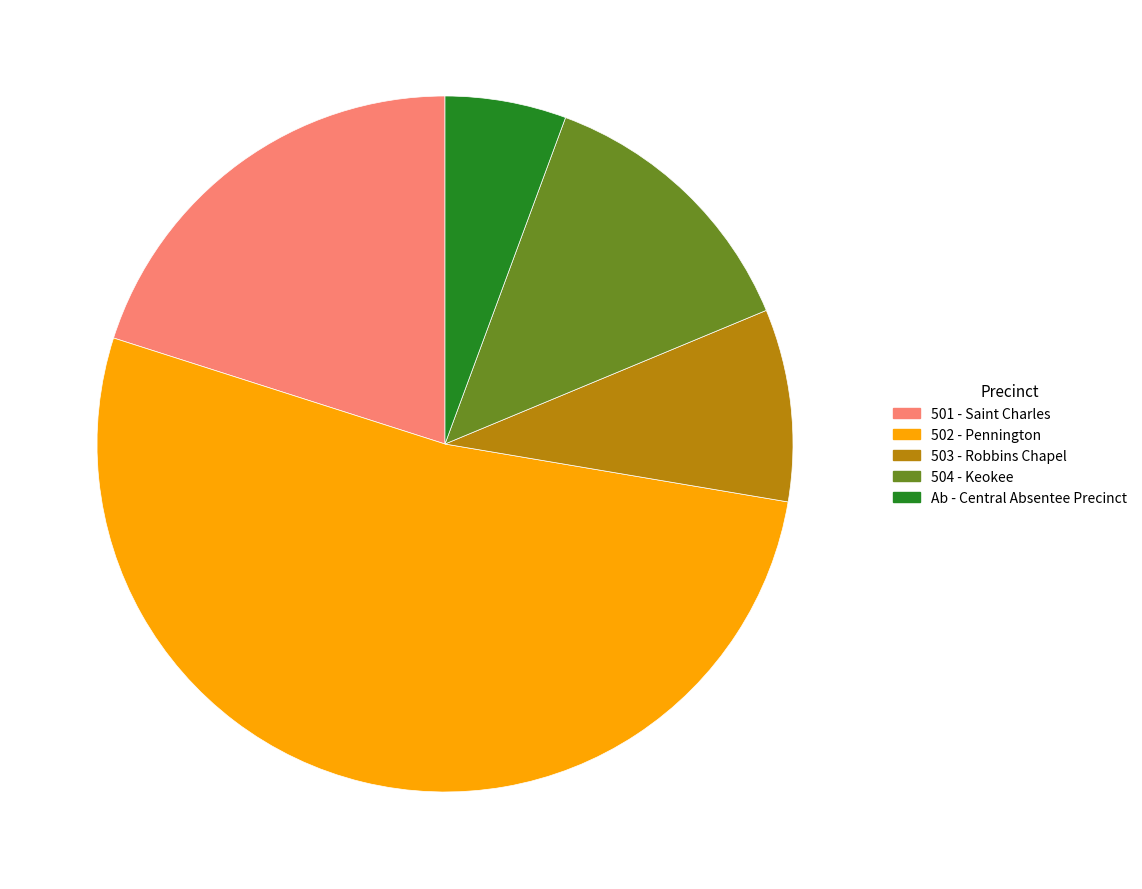

Rank the categories by value from highest to lowest.

502 - Pennington, 501 - Saint Charles, 504 - Keokee, 503 - Robbins Chapel, Ab - Central Absentee Precinct